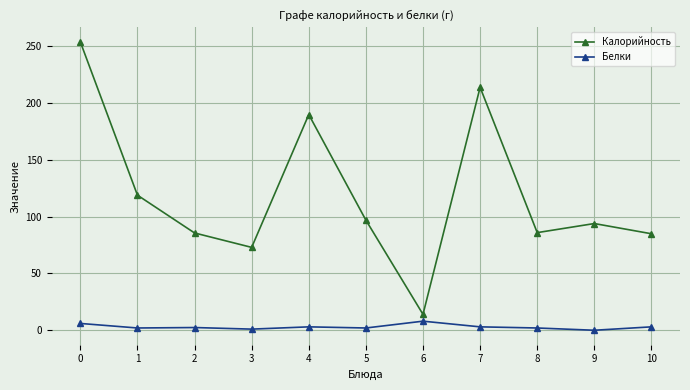

Does the chart have visible grid lines?

Yes